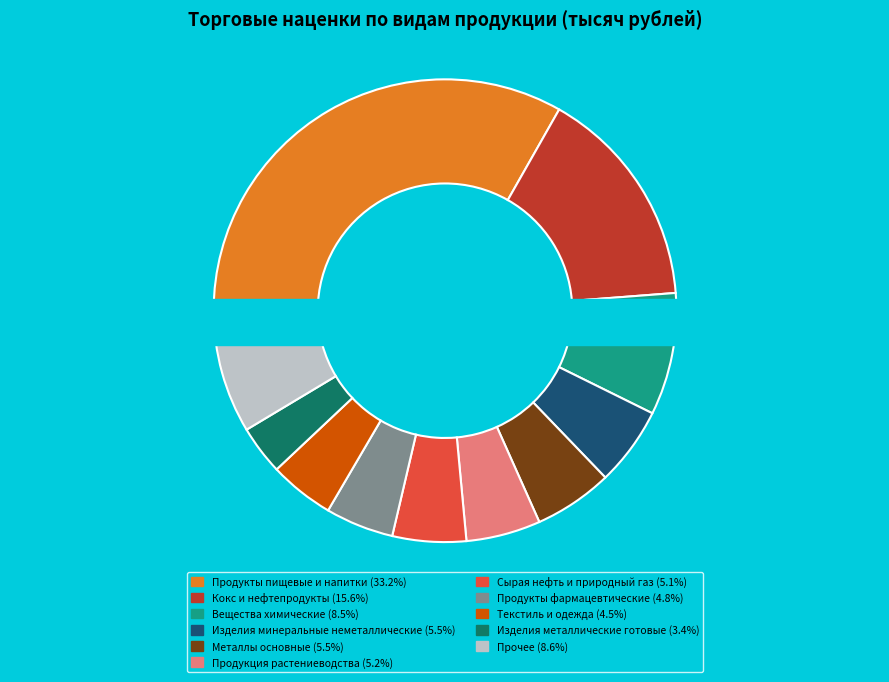

Is the sum of Продукты фармацевтические and Сырая нефть и природный газ greater than half?

No